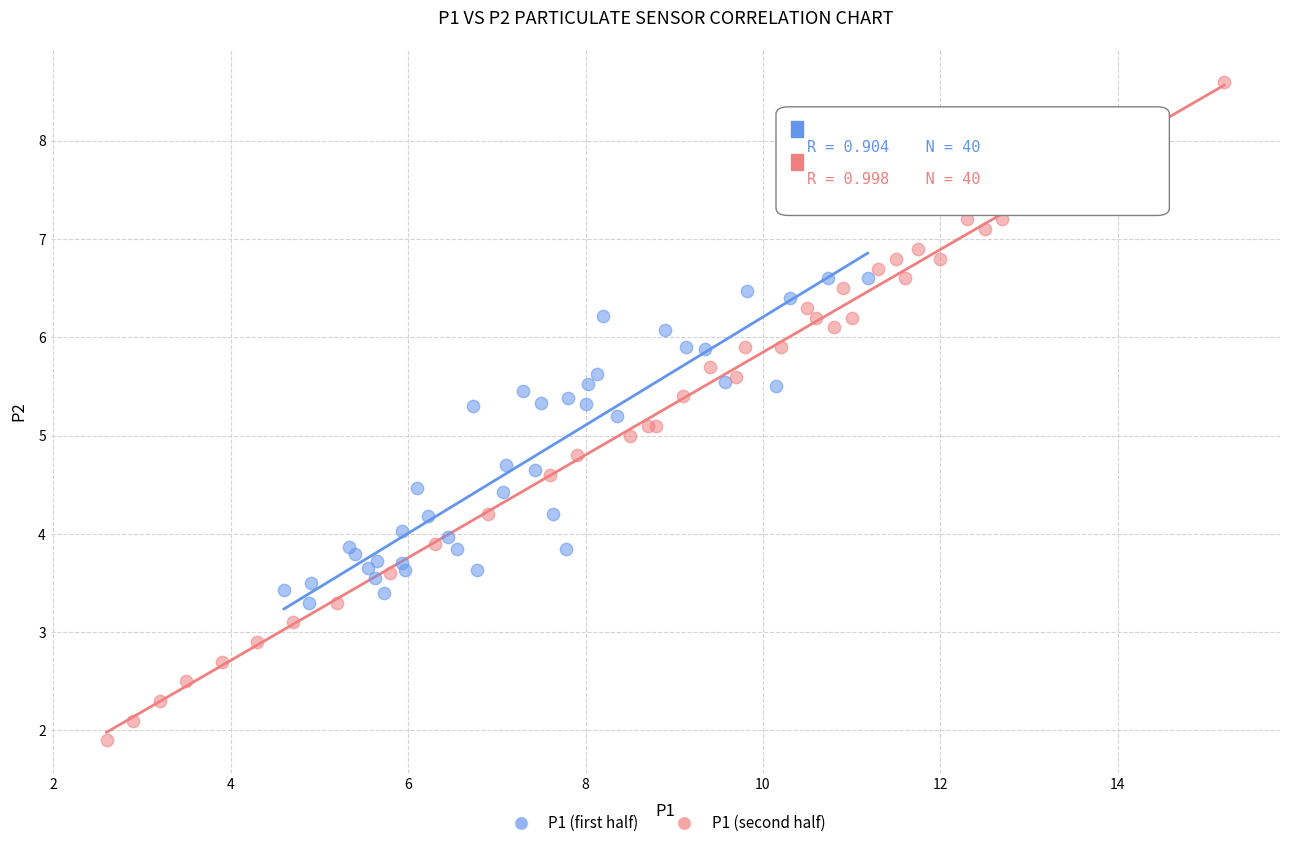

Which series has the widest spread of Y values?

P1 (second half)